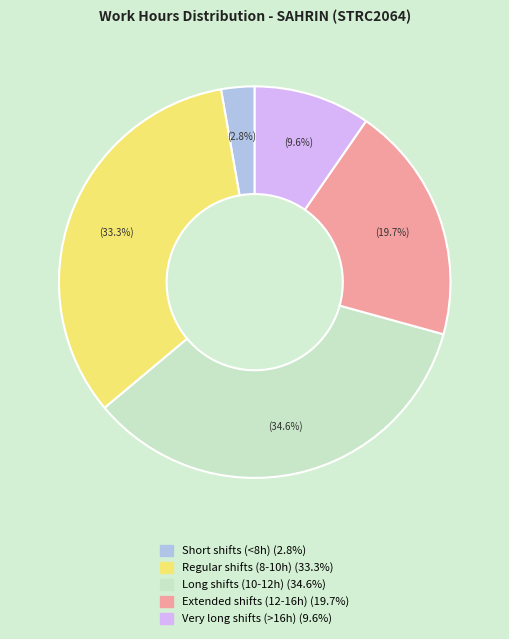

Is there any slice that represents more than half of the pie?

No